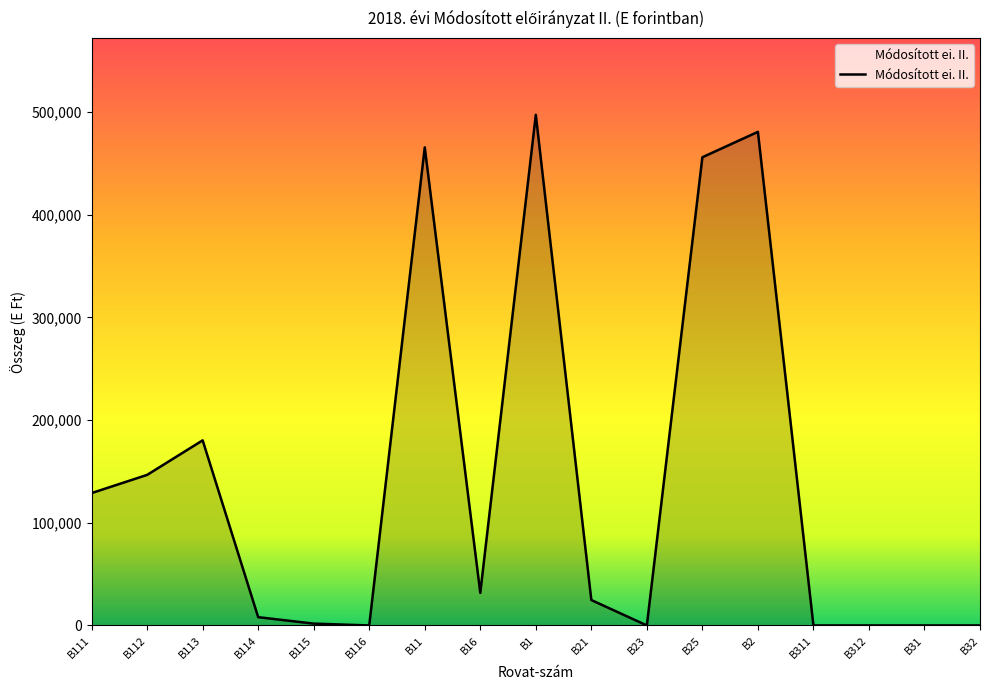

What is the maximum value shown in the chart?

497469